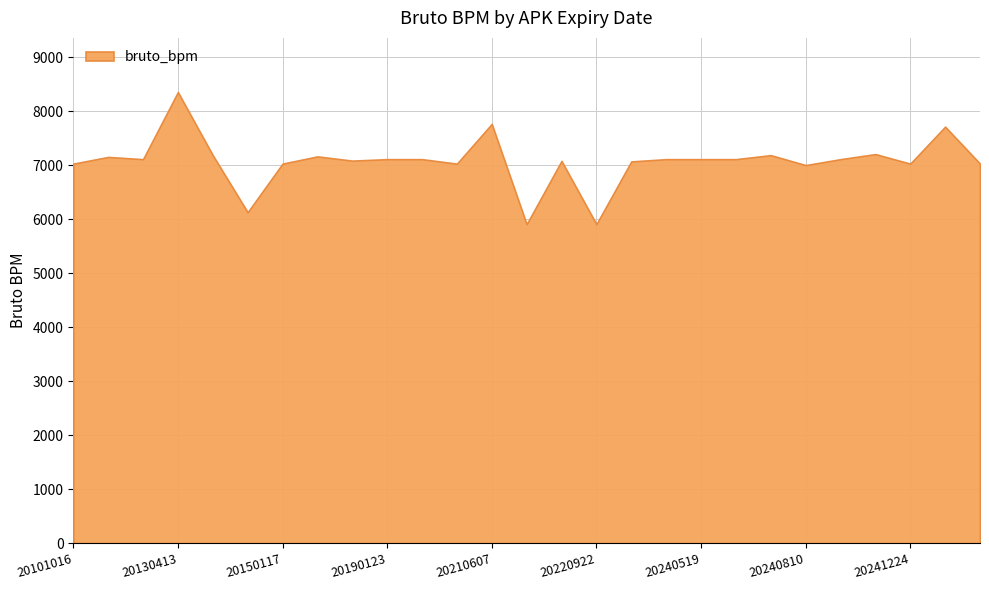

Which has a higher value, 20150113 or 20130802?

20130802